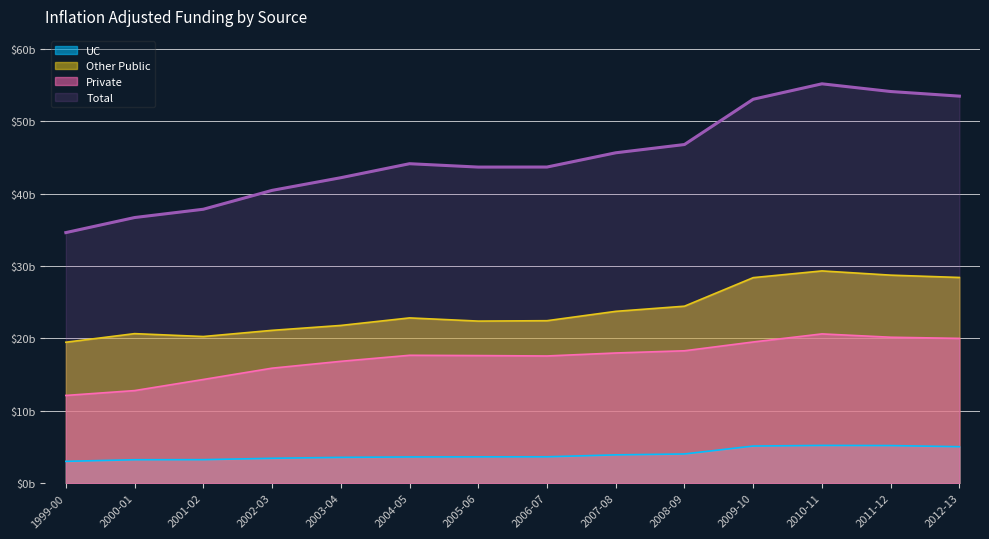

Rank the series by their average value, from highest to lowest.

Total, Other Public, Private, UC